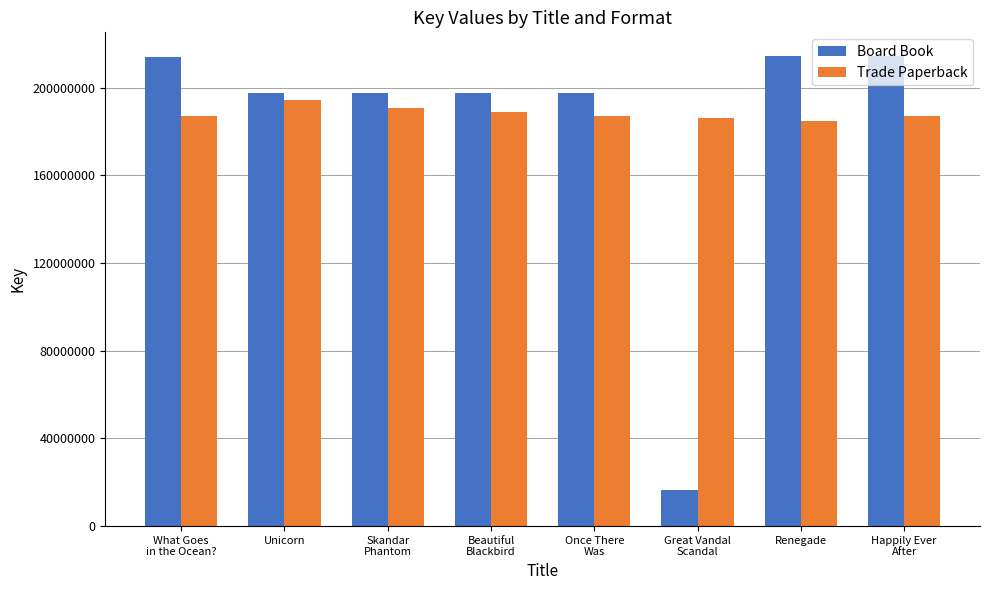

Which series has the largest range (max minus min)?

Board Book